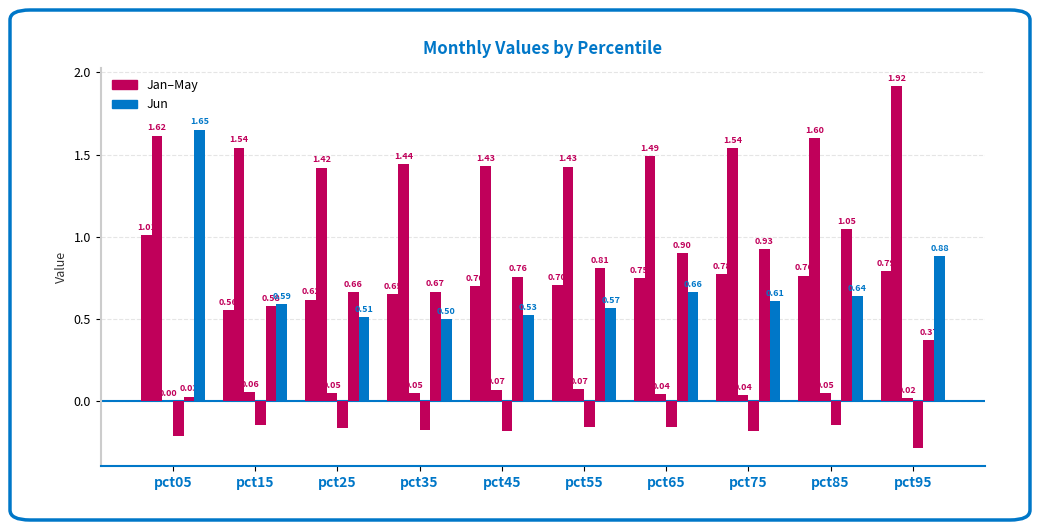

The value of Feb at pct95 is 1.9. True or false?

True